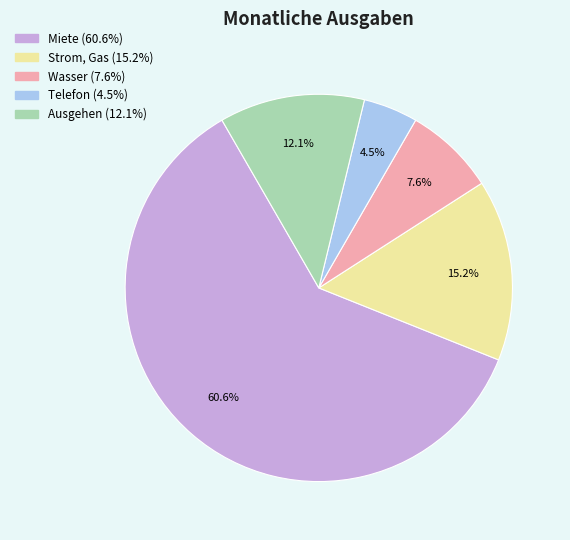

Is there a majority slice in this chart?

Yes